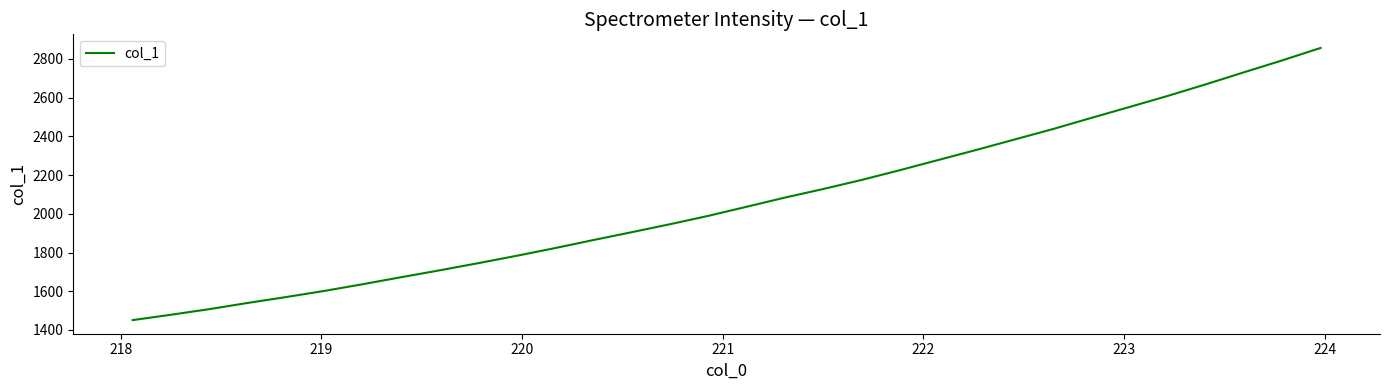

Does the chart display data point markers on the line(s)?

No